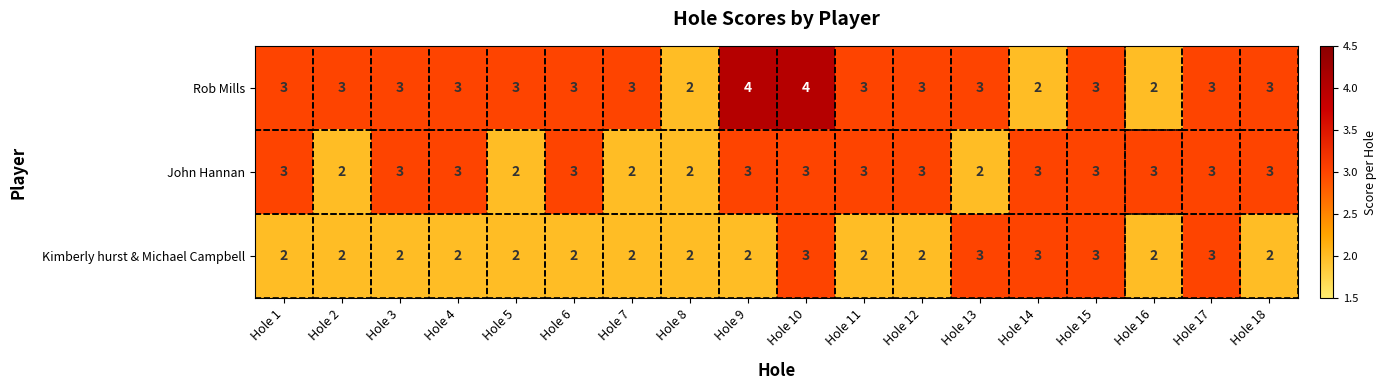

How many Kimberly hurst & Michael Campbell values are between 2 and 3?

18